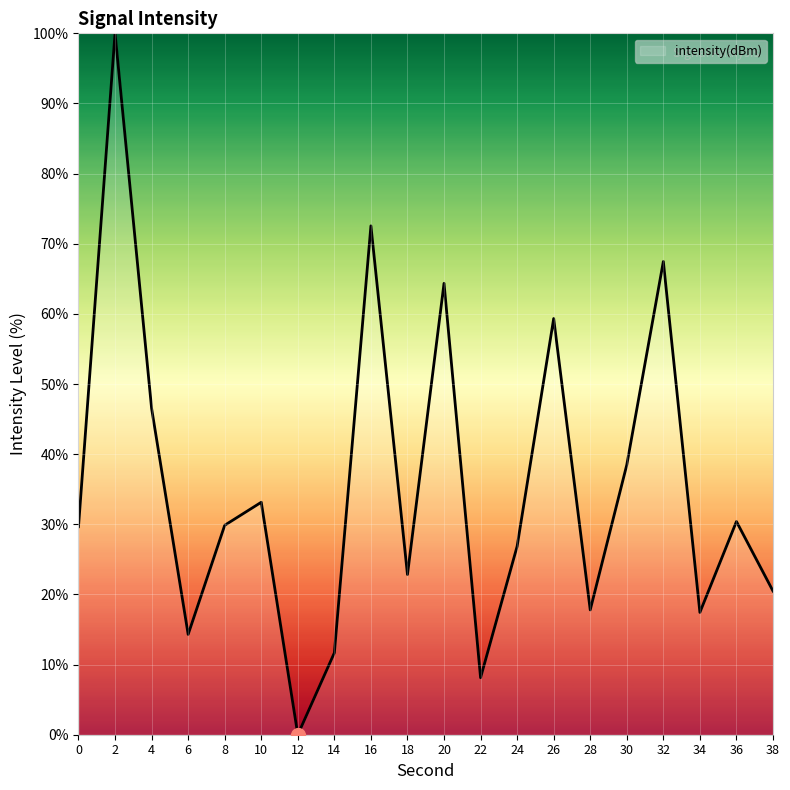

Which has a higher value, 20 or 38?

20